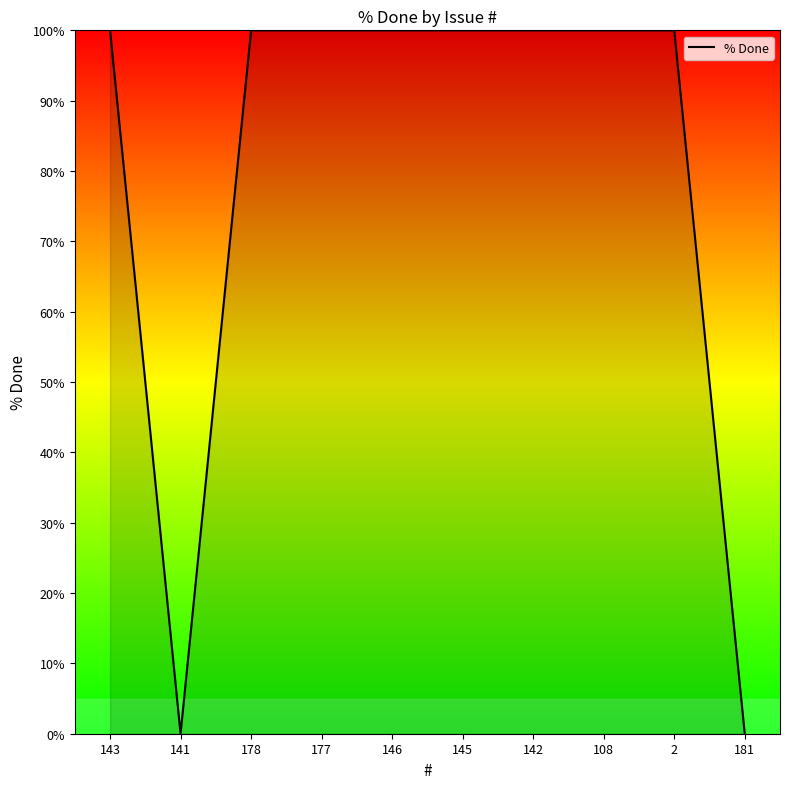

What is the difference between the maximum and minimum values?

100